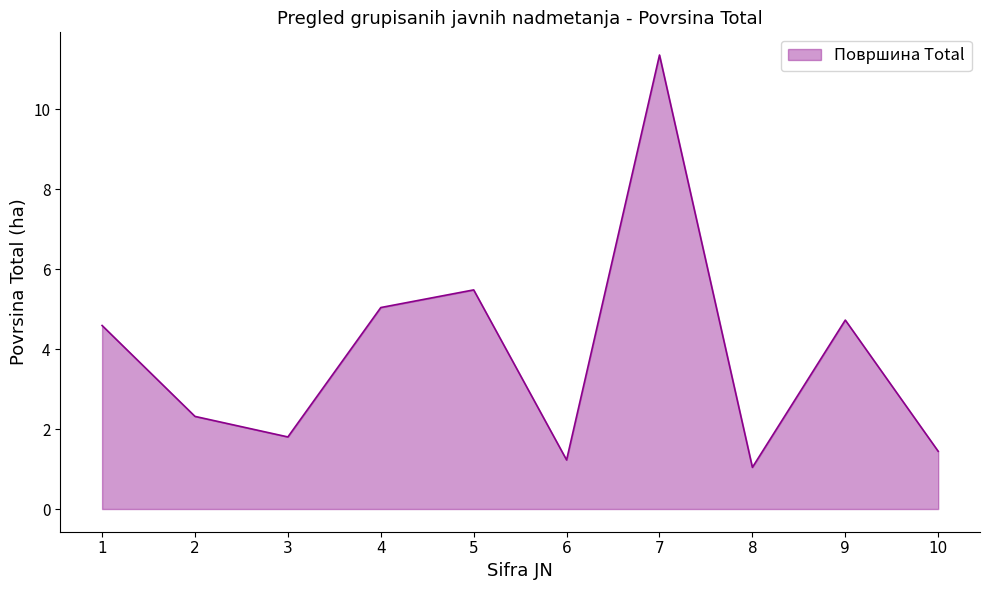

What is the difference between the values at 2 and 3?

0.5